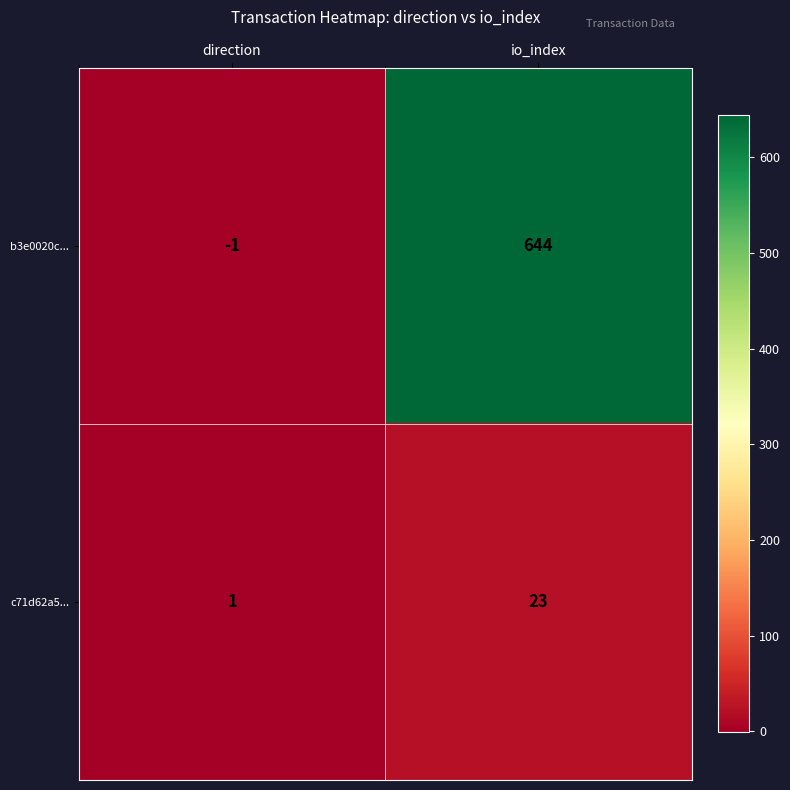

What is the difference between the c71d62a5... values at io_index and direction?

22